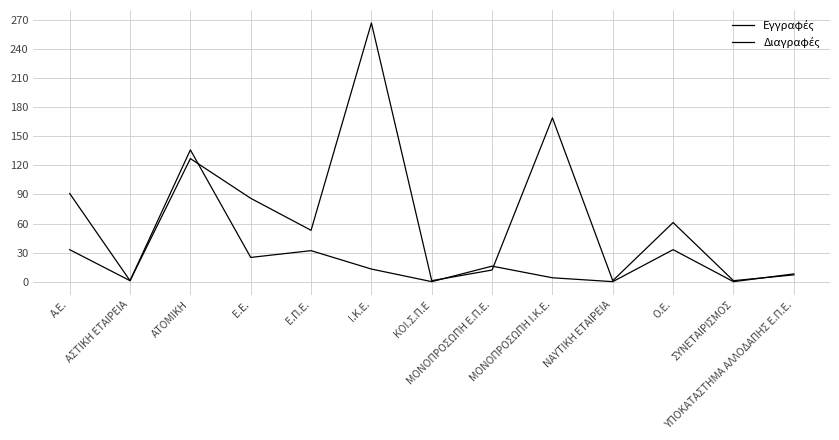

What is the maximum value shown in the chart?

267